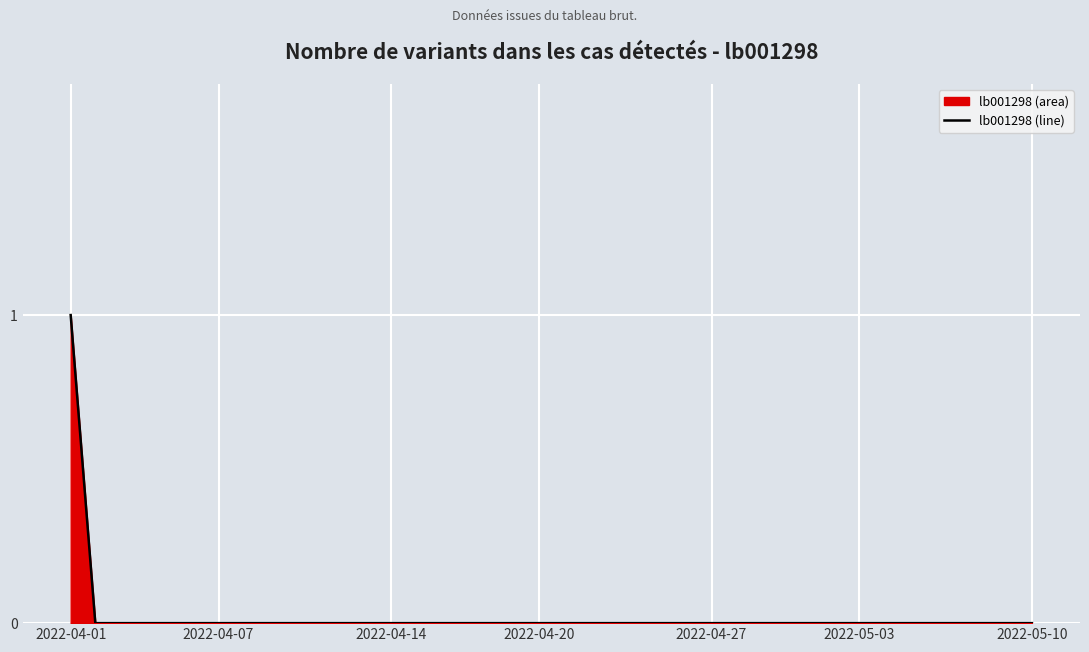

True or false: the data shows 0 at 2022-04-27.

True